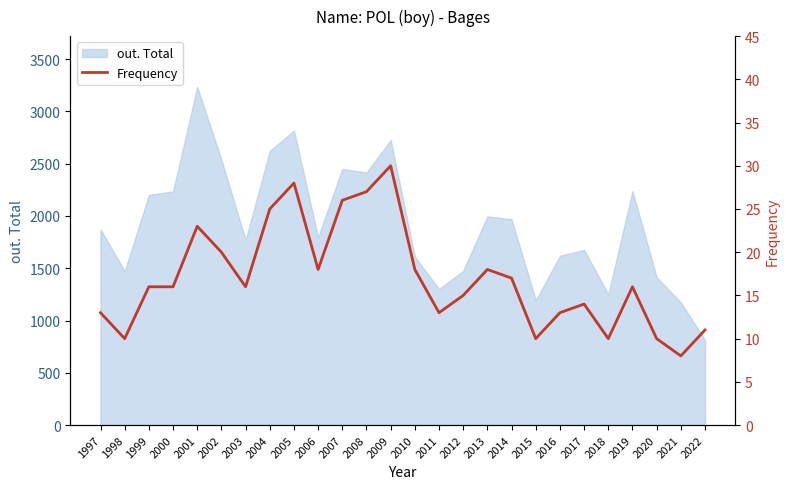

Reading left to right, extract all data points from this chart.

1997=13	1998=10	1999=16	2000=16	2001=23	2002=20	2003=16	2004=25	2005=28	2006=18	2007=26	2008=27	2009=30	2010=18	2011=13	2012=15	2013=18	2014=17	2015=10	2016=13	2017=14	2018=10	2019=16	2020=10	2021=8	2022=11